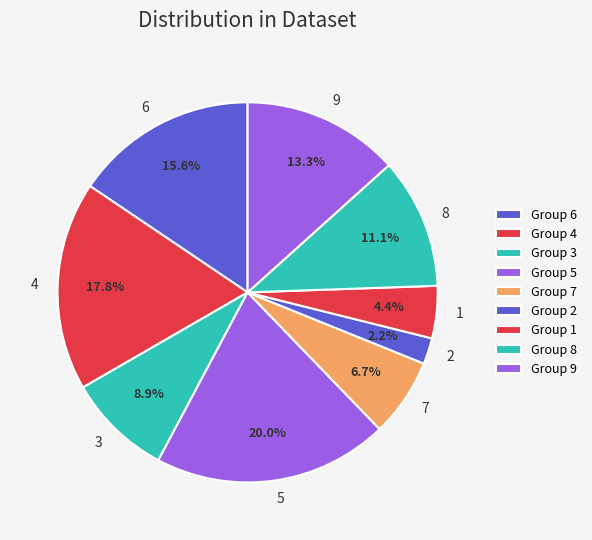

Approximately how many times larger is the value at 8 compared to 1?

2.5